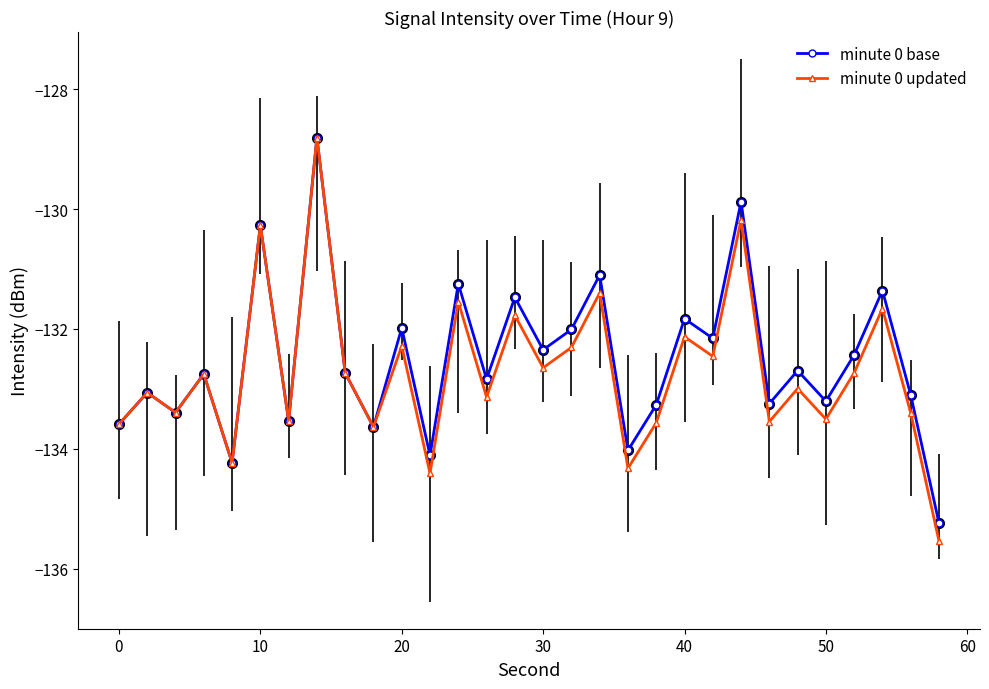

Which series has the largest total across all categories?

minute 0 base